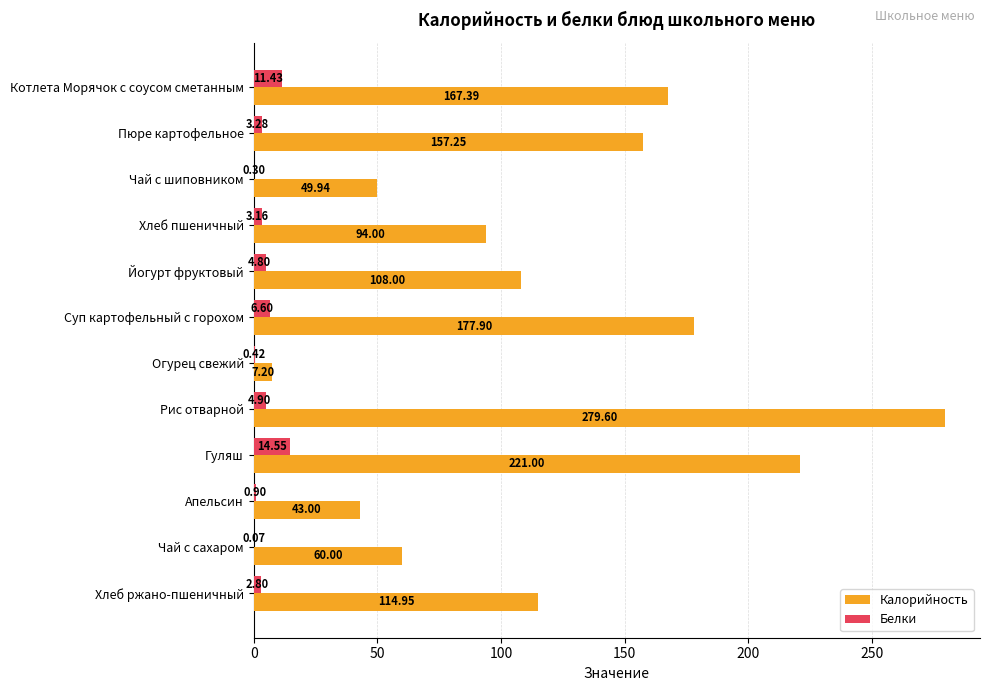

What is the sum of all Белки values?

53.2